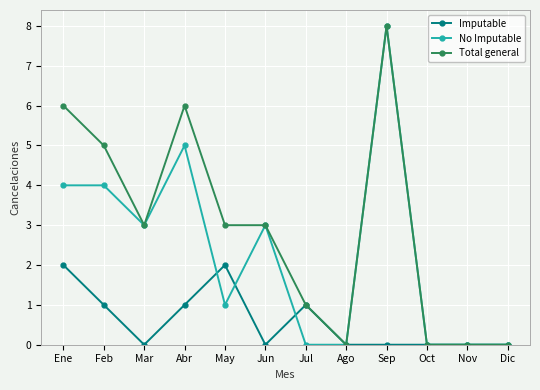

At which category is the sum across all series the highest?

Sep